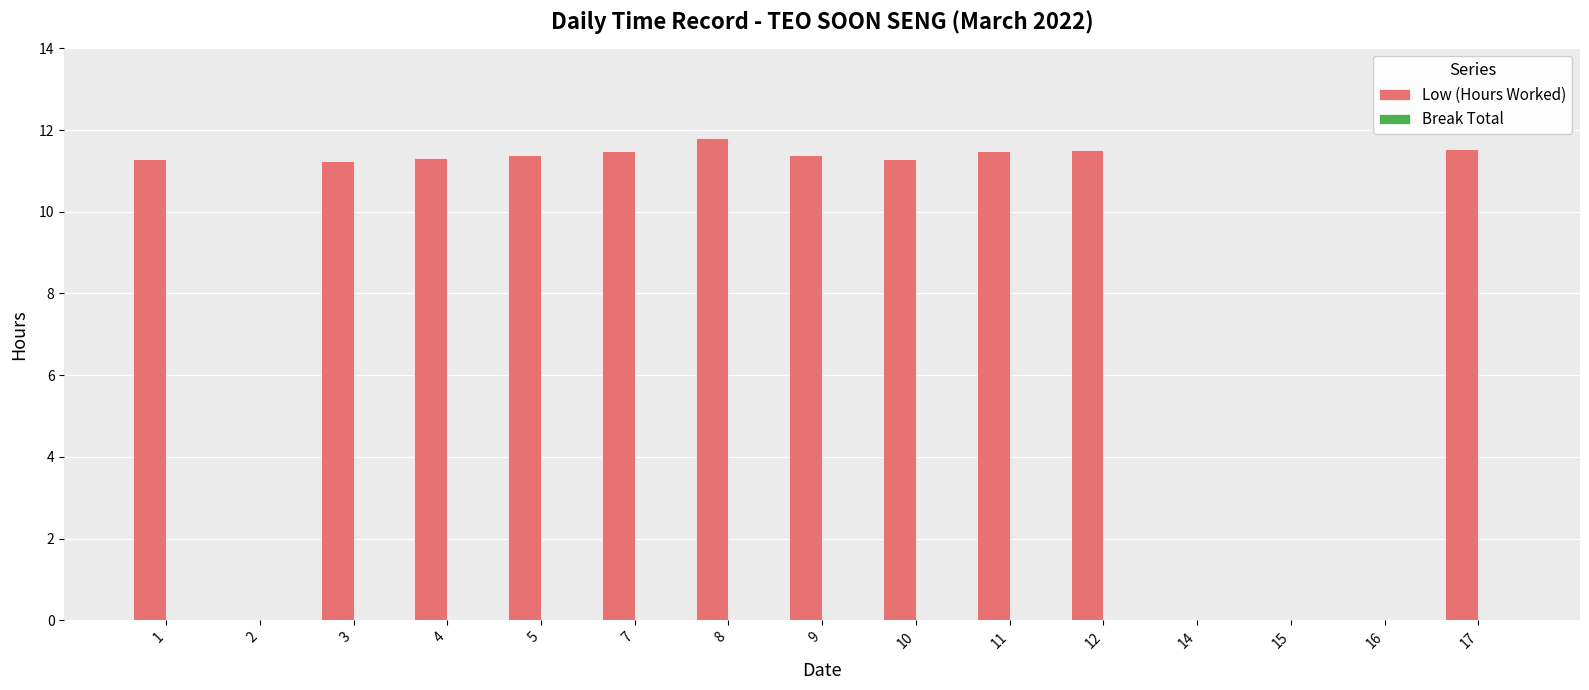

The chart shows a value of 4.0 at 7. True or false?

False